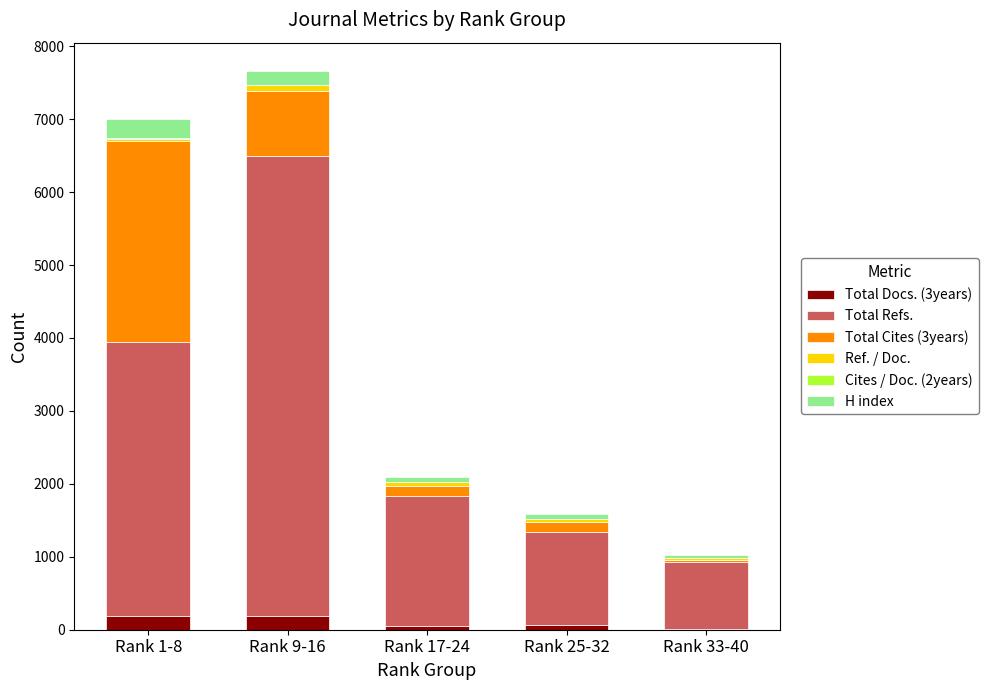

List the labels in order of H index value, largest first.

Rank 1-8, Rank 9-16, Rank 25-32, Rank 17-24, Rank 33-40